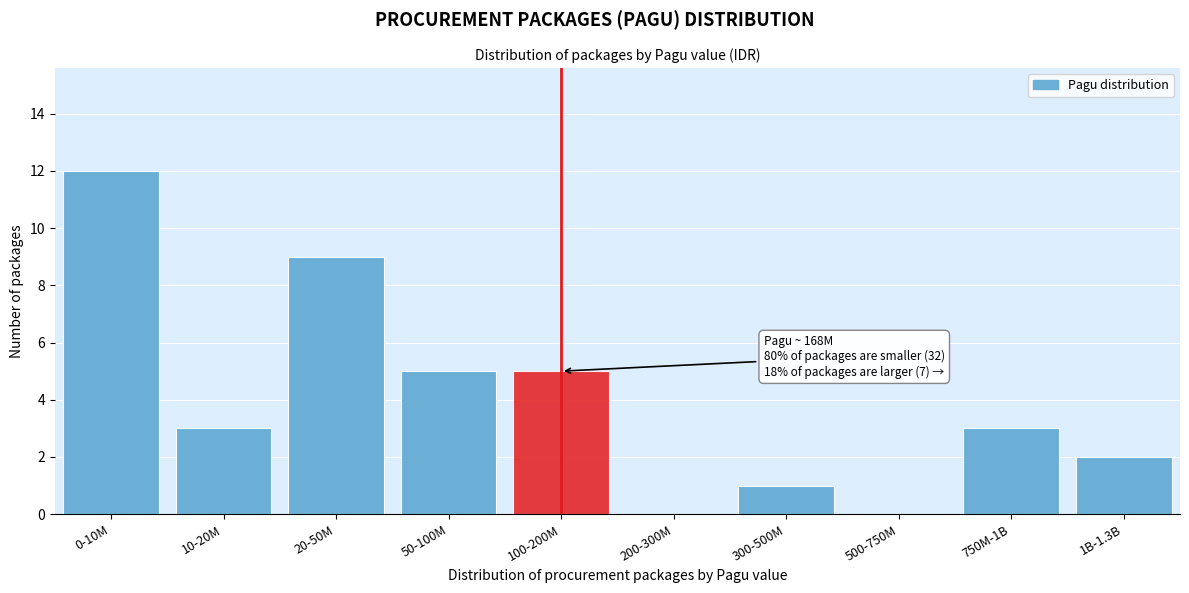

Reading left to right, list all the values displayed in this chart.

0-10M=12	10-20M=3	20-50M=9	50-100M=5	100-200M=5	200-300M=0	300-500M=1	500-750M=0	750M-1B=3	1B-1.3B=2